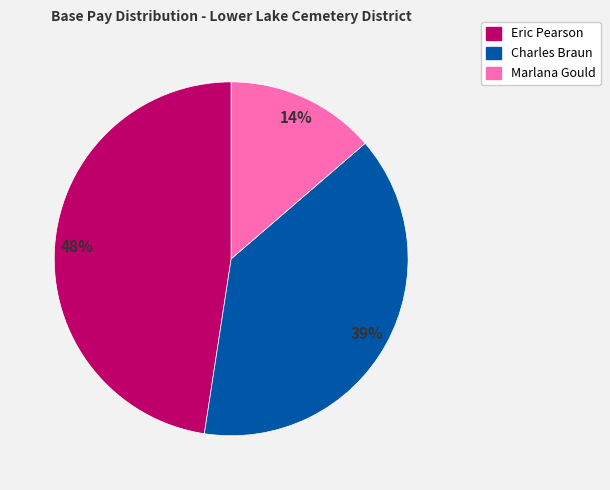

Does Charles Braun represent more than half of the total?

No